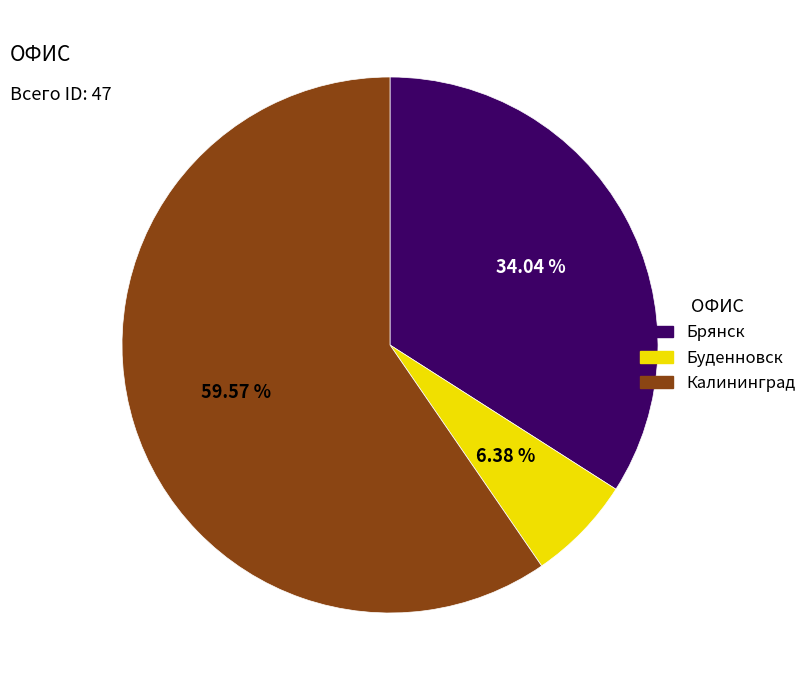

Between Калининград and Брянск, which is larger?

Калининград